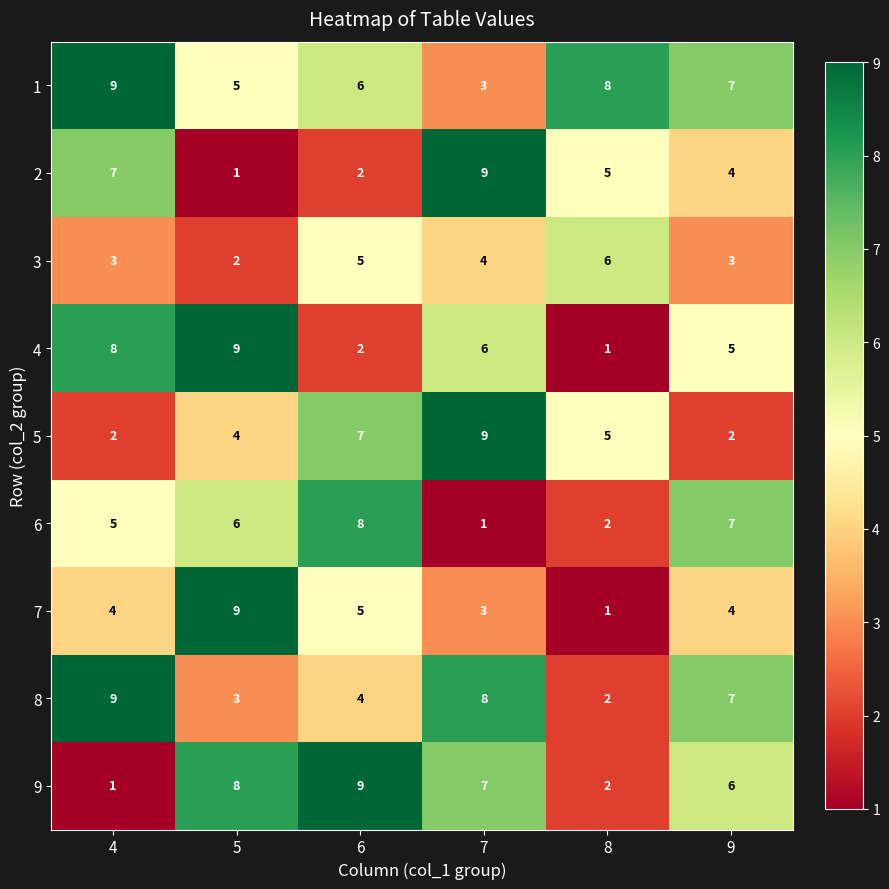

What is the sum of all 4 values?

31